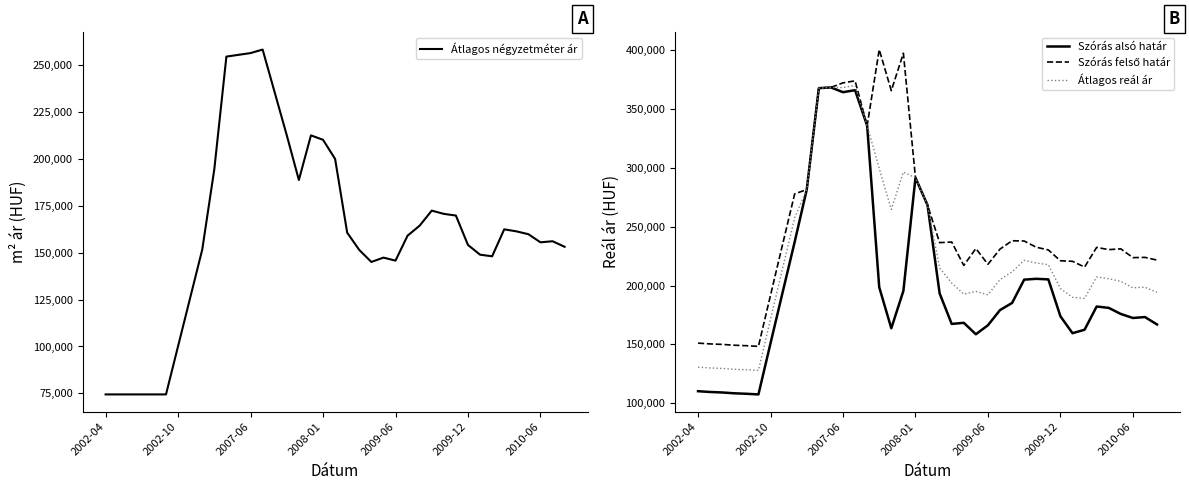

In Szórás alsó határ, how many points are higher than both neighbors (excluding endpoints)?

7